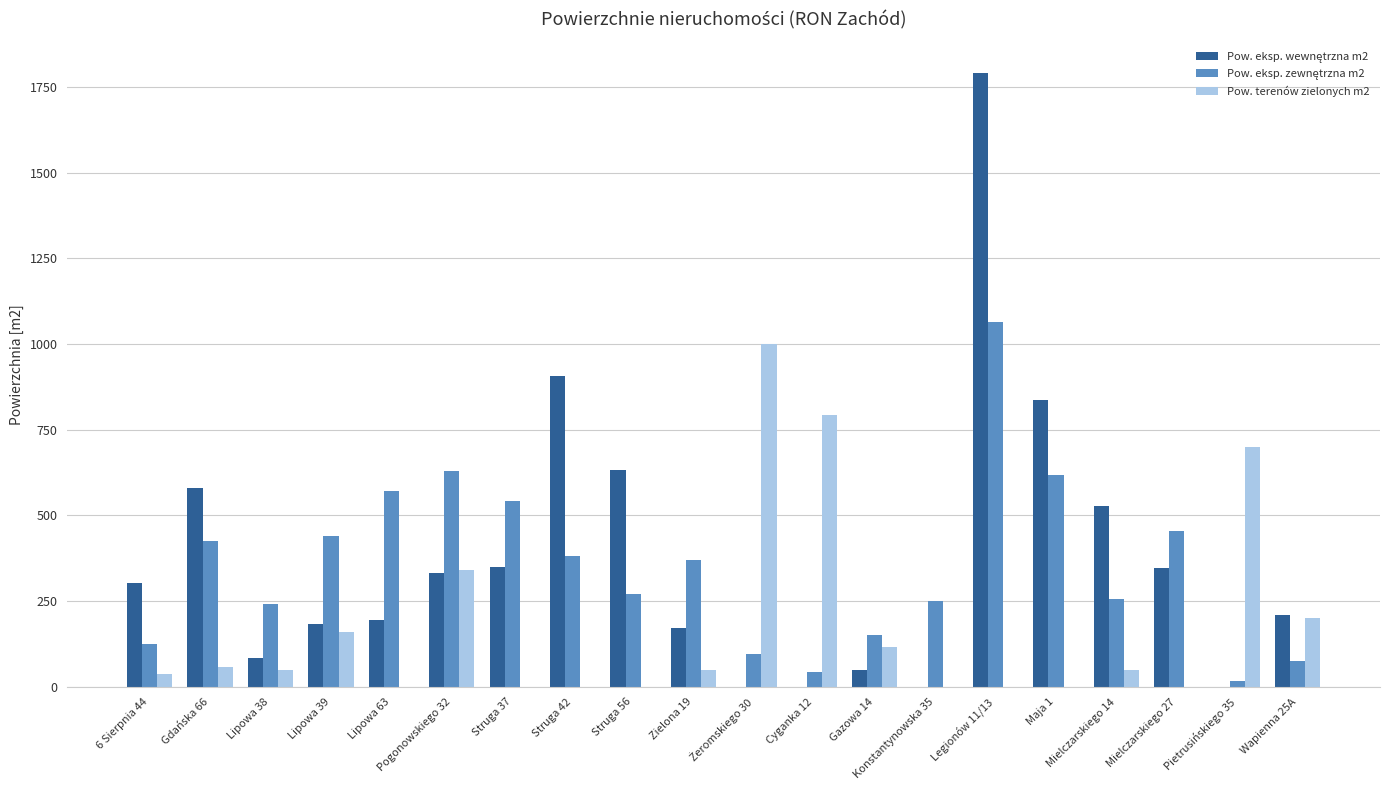

At which category is the sum across all series the highest?

Legionów 11/13